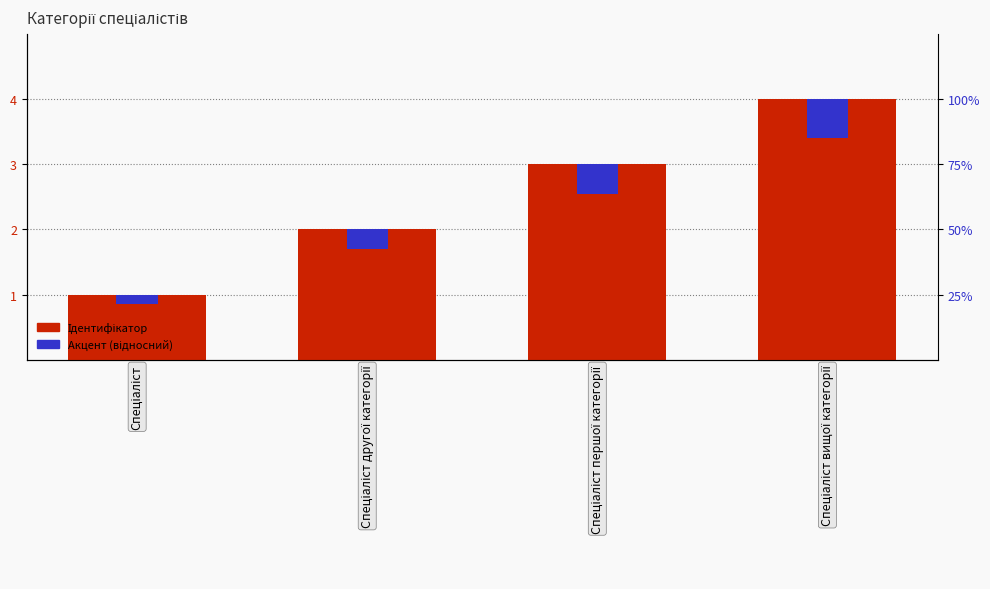

At which category does the chart reach its peak across all series?

Спеціаліст вищої категорії